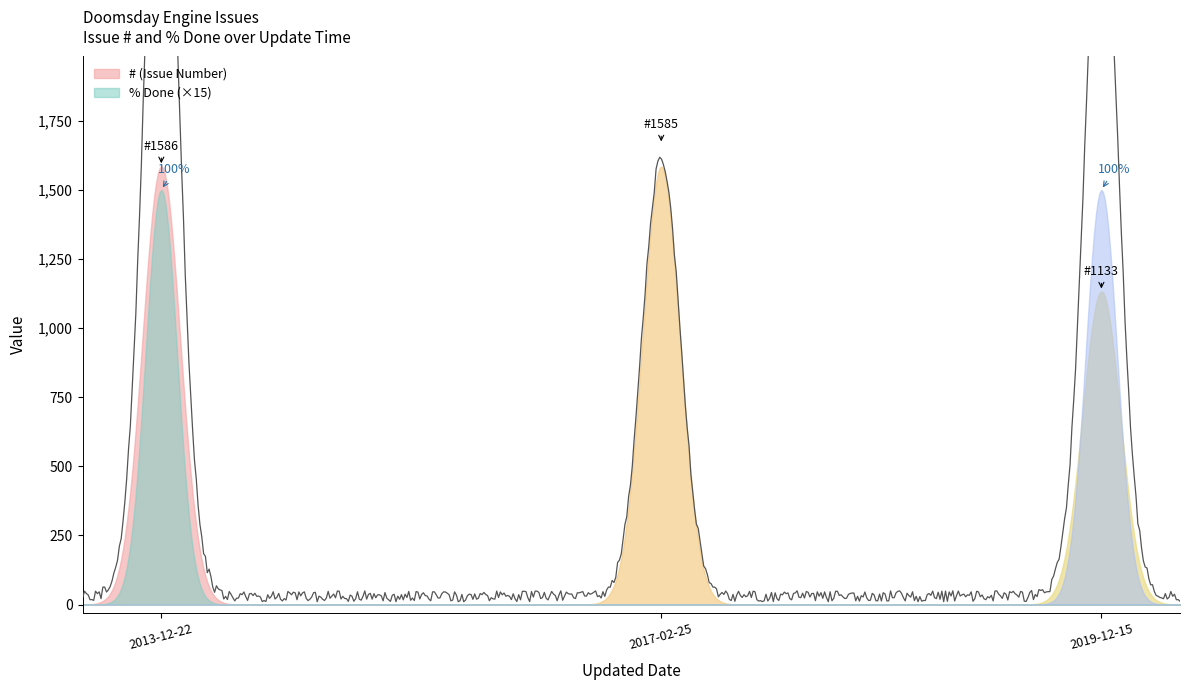

What is the highest value of the % Done series?

100